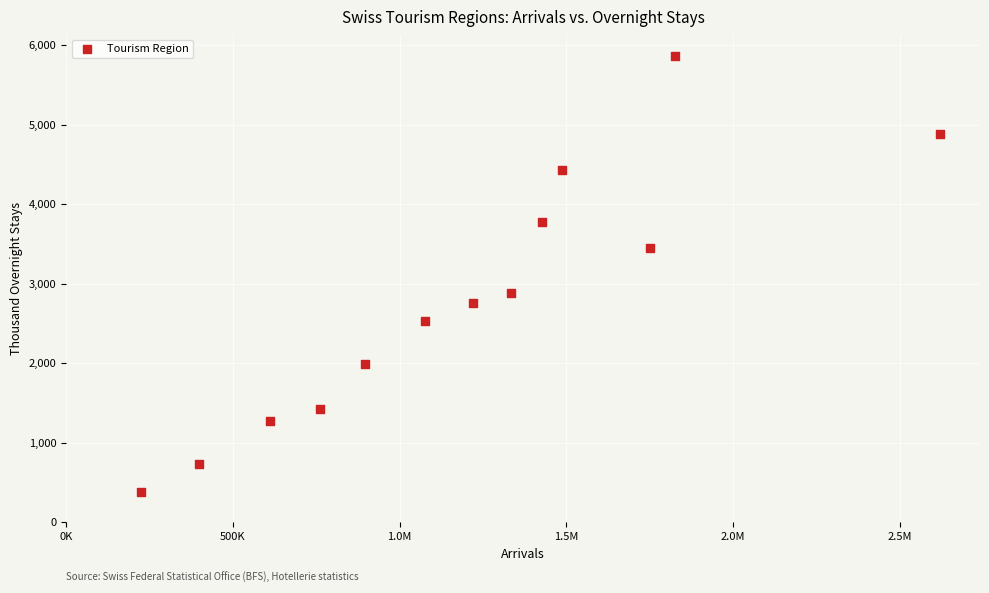

What is the range of X values (max minus min)?

2394108.0